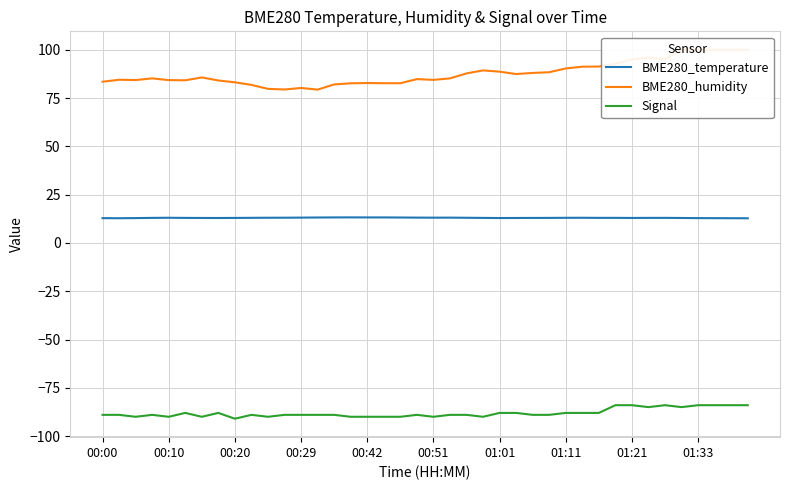

What is the difference between the BME280_temperature values at 13 and 25?

0.2